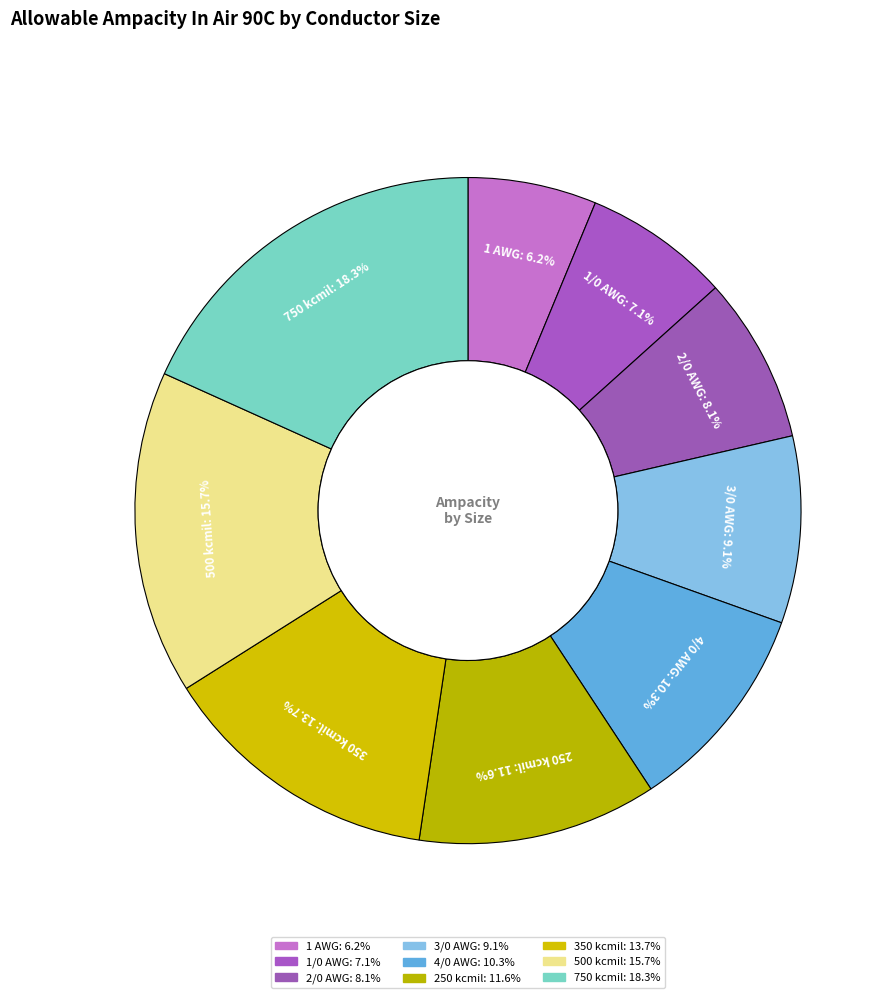

Between 350 kcmil and 250 kcmil, which is larger?

350 kcmil